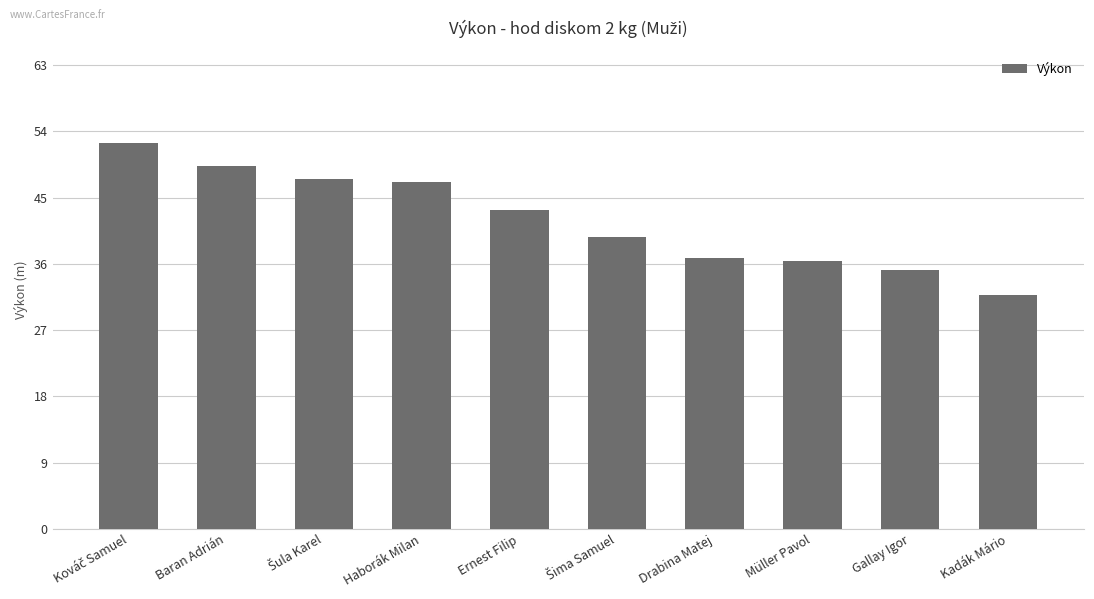

What is the ratio of the value at Kadák Mário to the value at Drabina Matej?

0.9